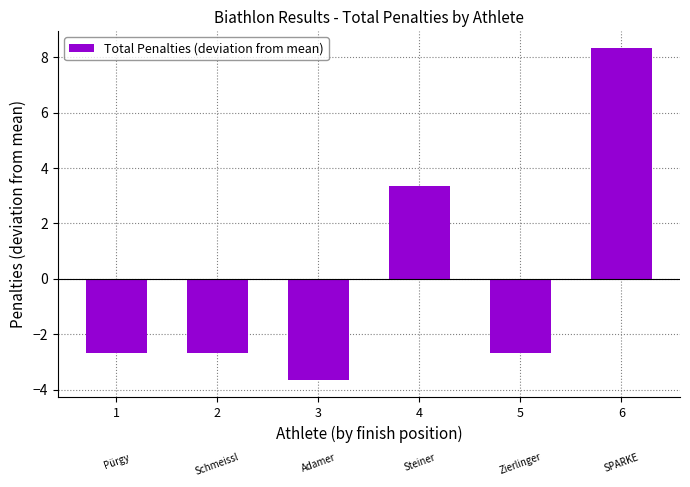

What is the smallest value displayed?

-3.7